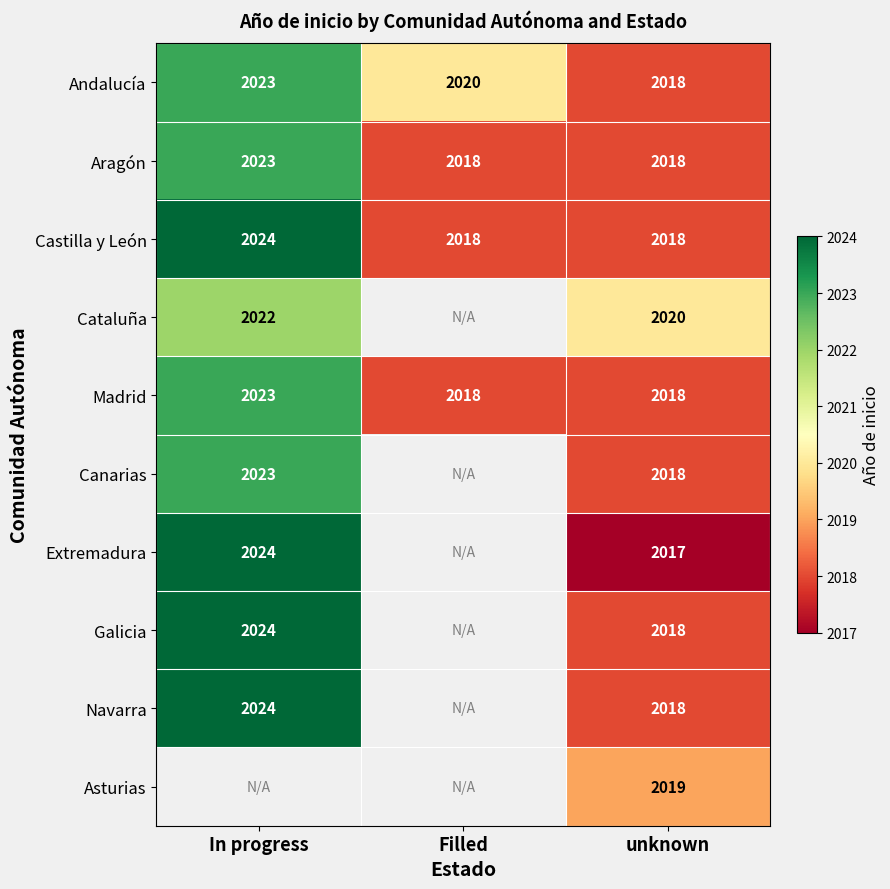

How many categories are shown in the chart?

3